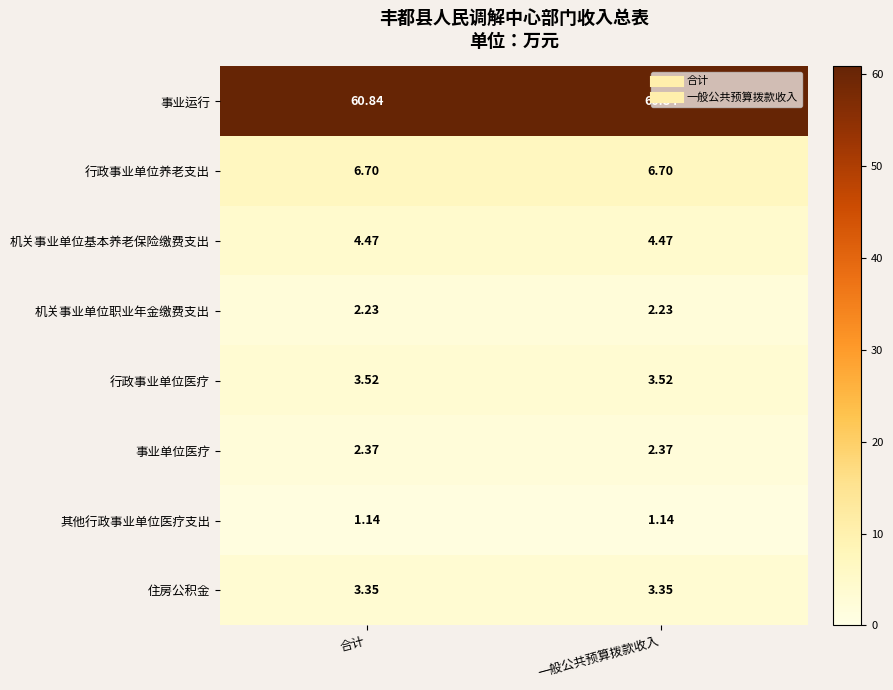

At 一般公共预算拨款收入, list the series in order from smallest to largest.

其他行政事业单位医疗支出, 机关事业单位职业年金缴费支出, 事业单位医疗, 住房公积金, 行政事业单位医疗, 机关事业单位基本养老保险缴费支出, 行政事业单位养老支出, 事业运行